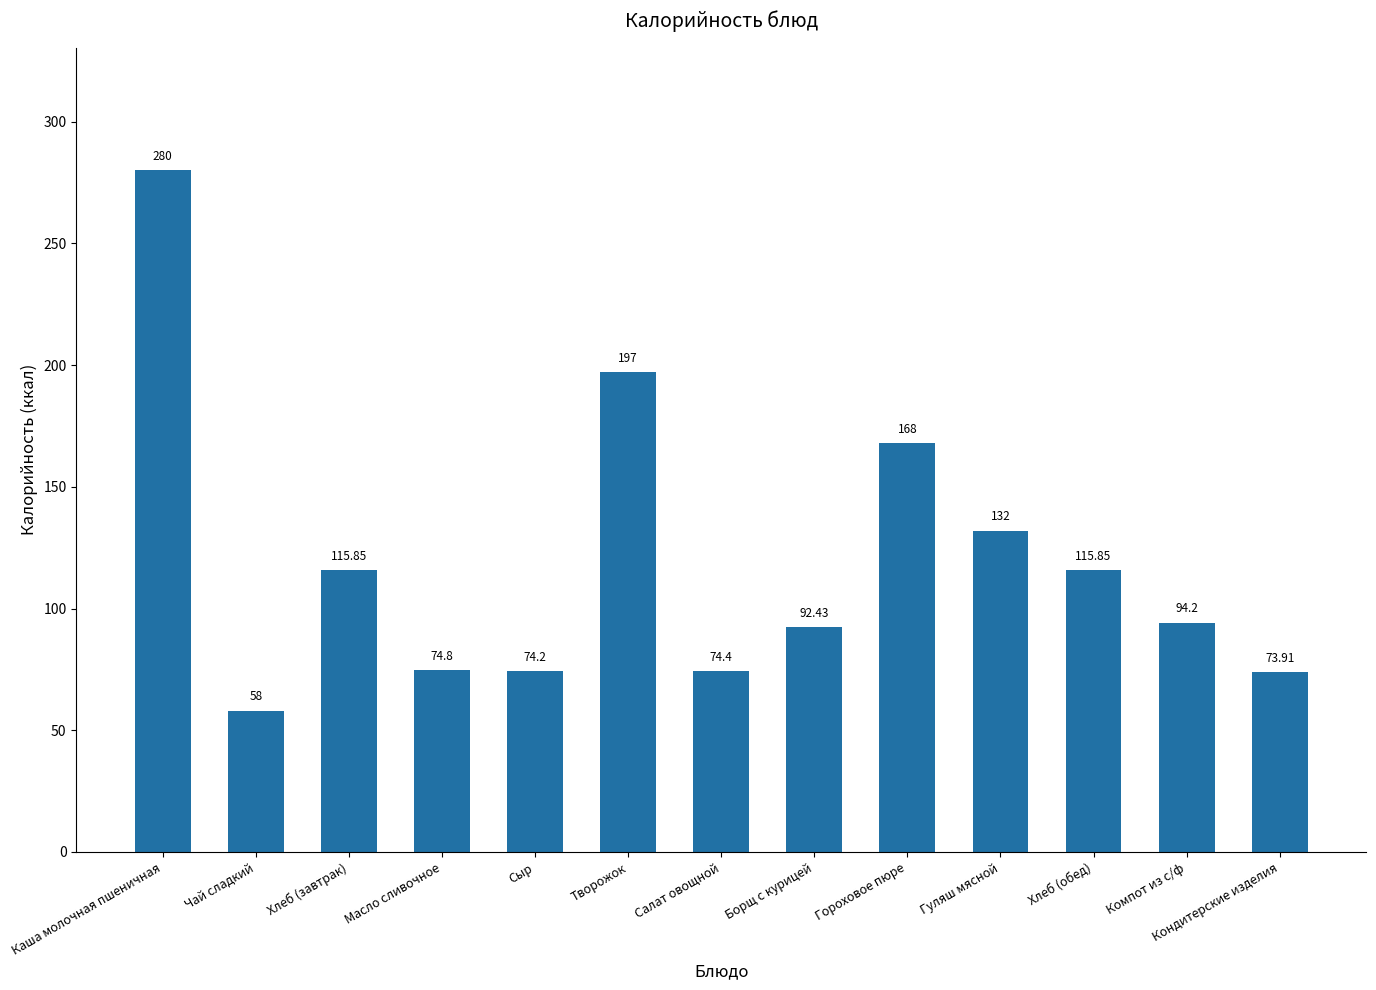

What is the difference between the maximum and minimum values?

222.0